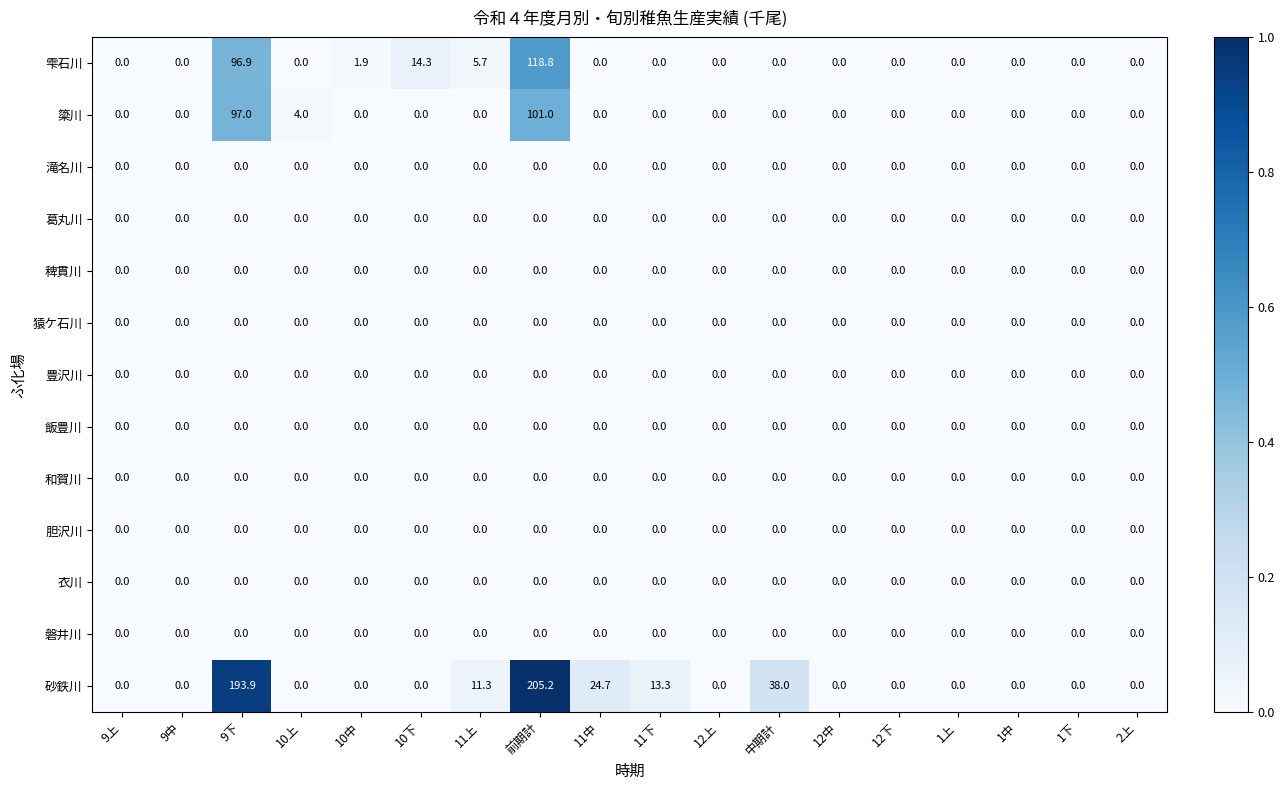

Between 9下 and 1下, which series saw the biggest shift?

砂鉄川